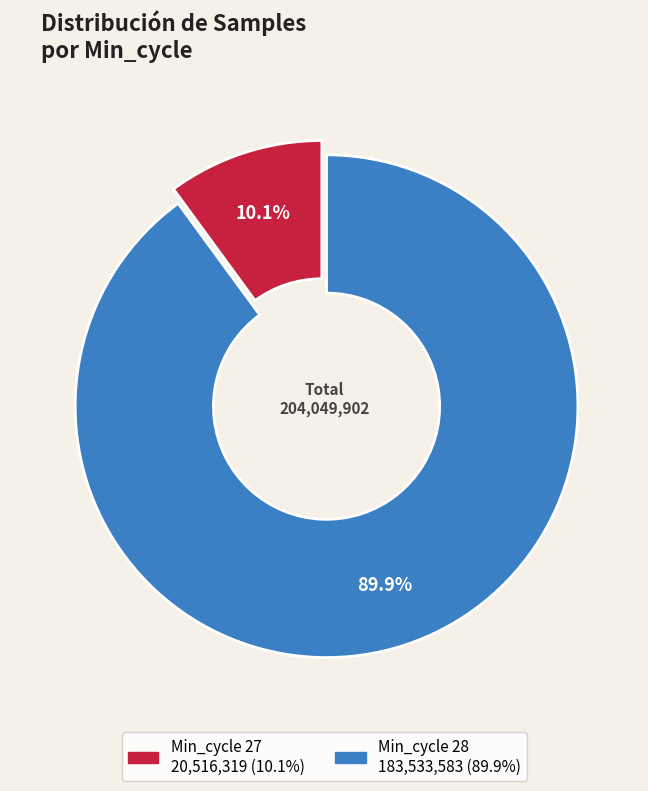

How many slices are in this pie chart?

2